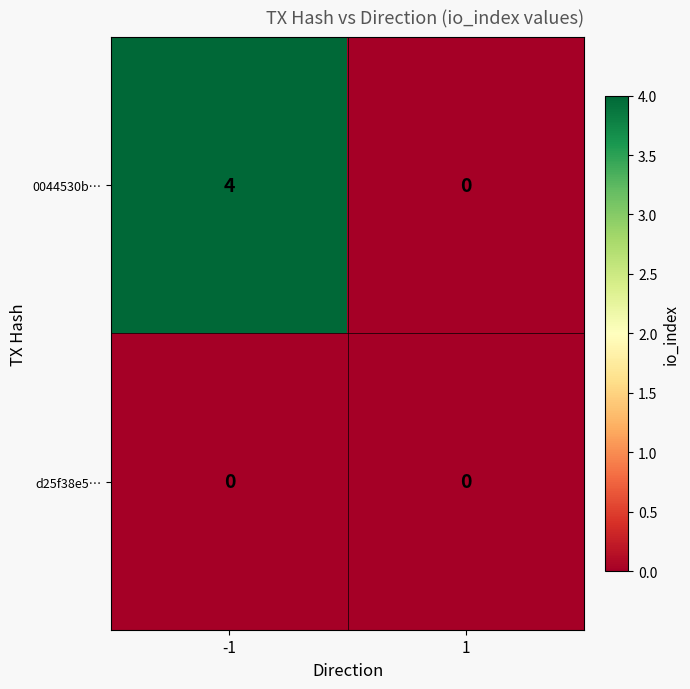

Reading right to left, transcribe all the data shown in this chart.

0044530b…: 0	4
d25f38e5…: 0	0